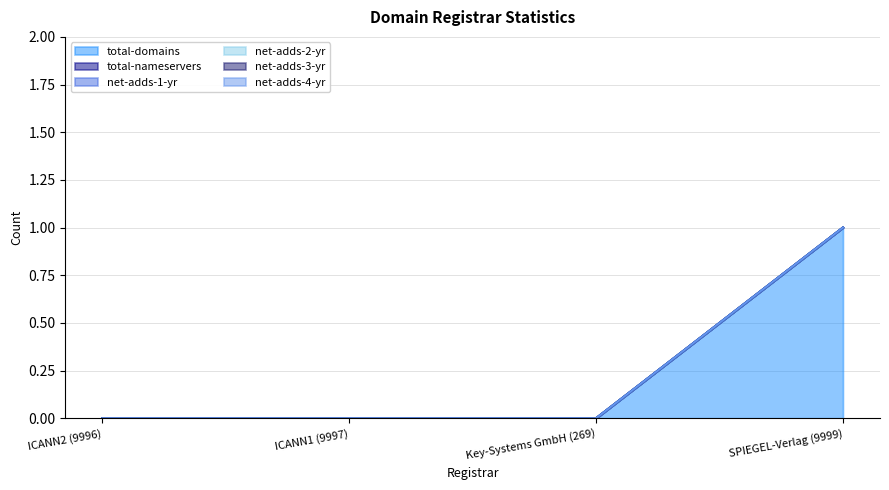

Is it true that net-adds-2-yr equals 0 at SPIEGEL-Verlag (9999)?

True